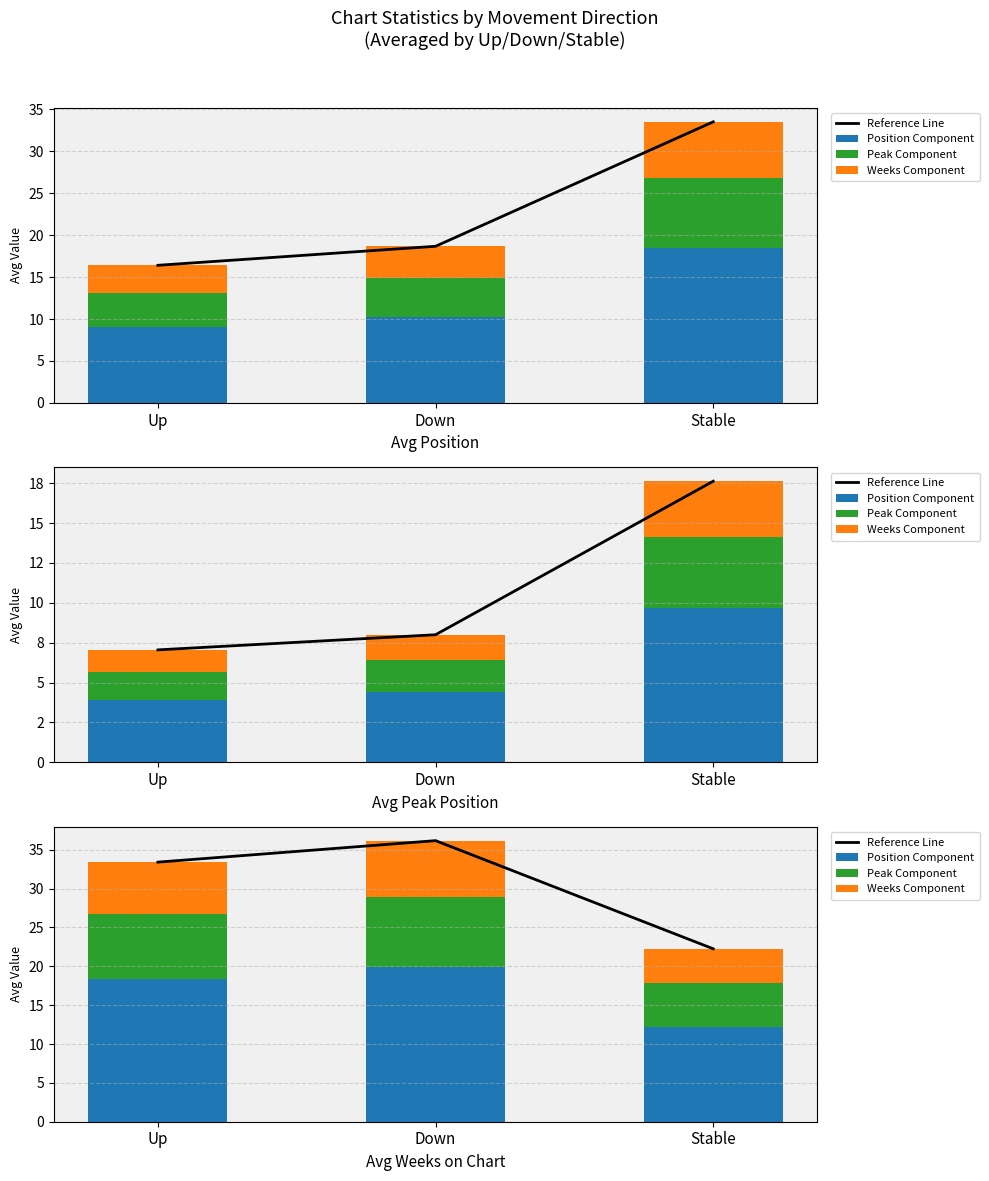

What is the total value across all series at Stable?

44.5